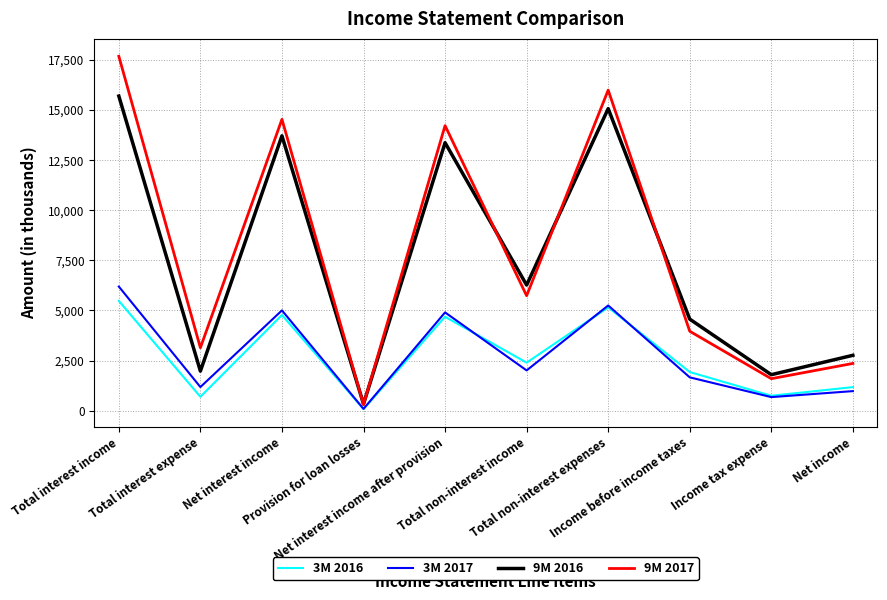

What is the total value across all series at Net interest income?

38004